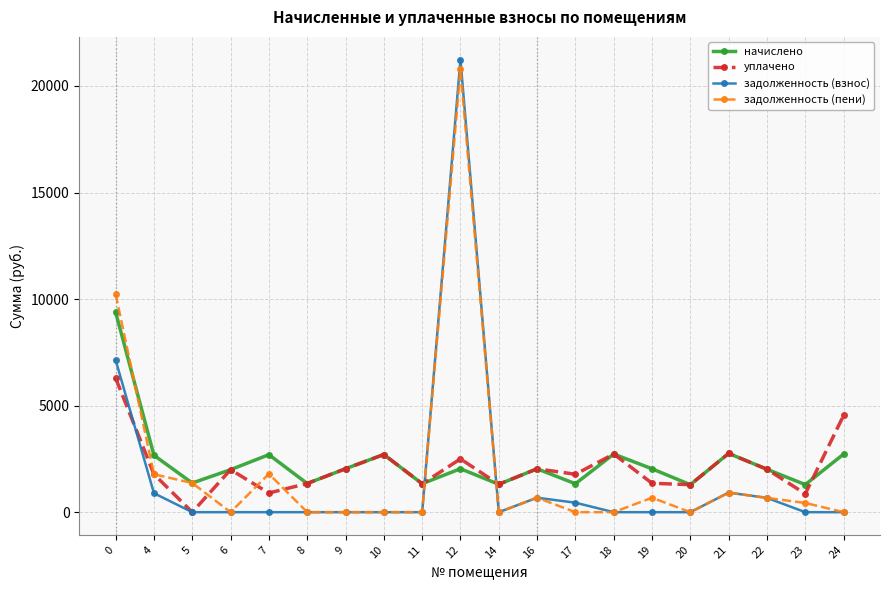

What is the maximum value shown in the chart?

21242.1